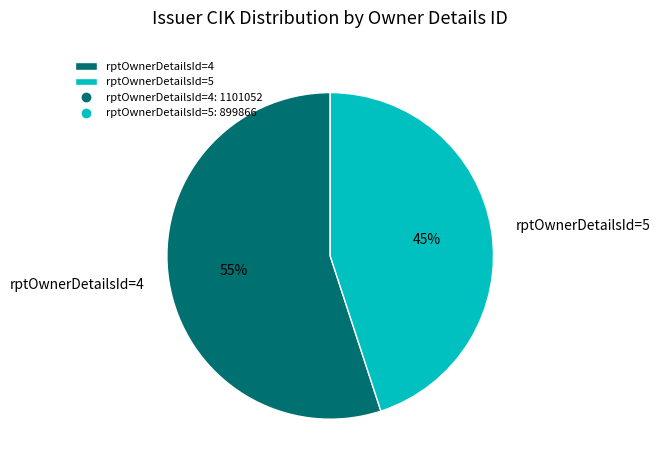

What is the largest slice in the pie chart?

rptOwnerDetailsId=4